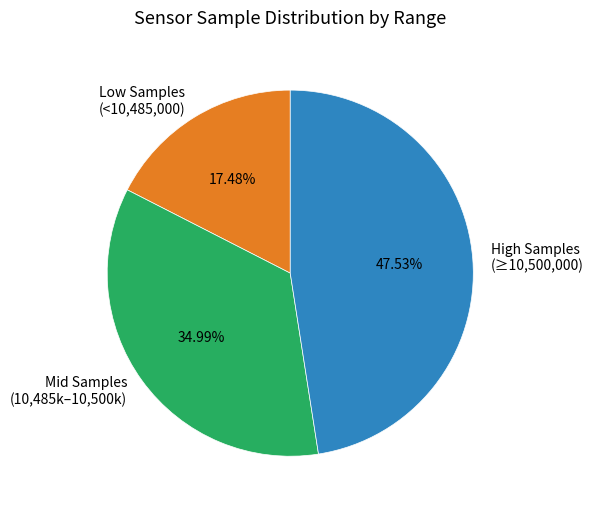

To the nearest percent, what is the average slice percentage?

33%